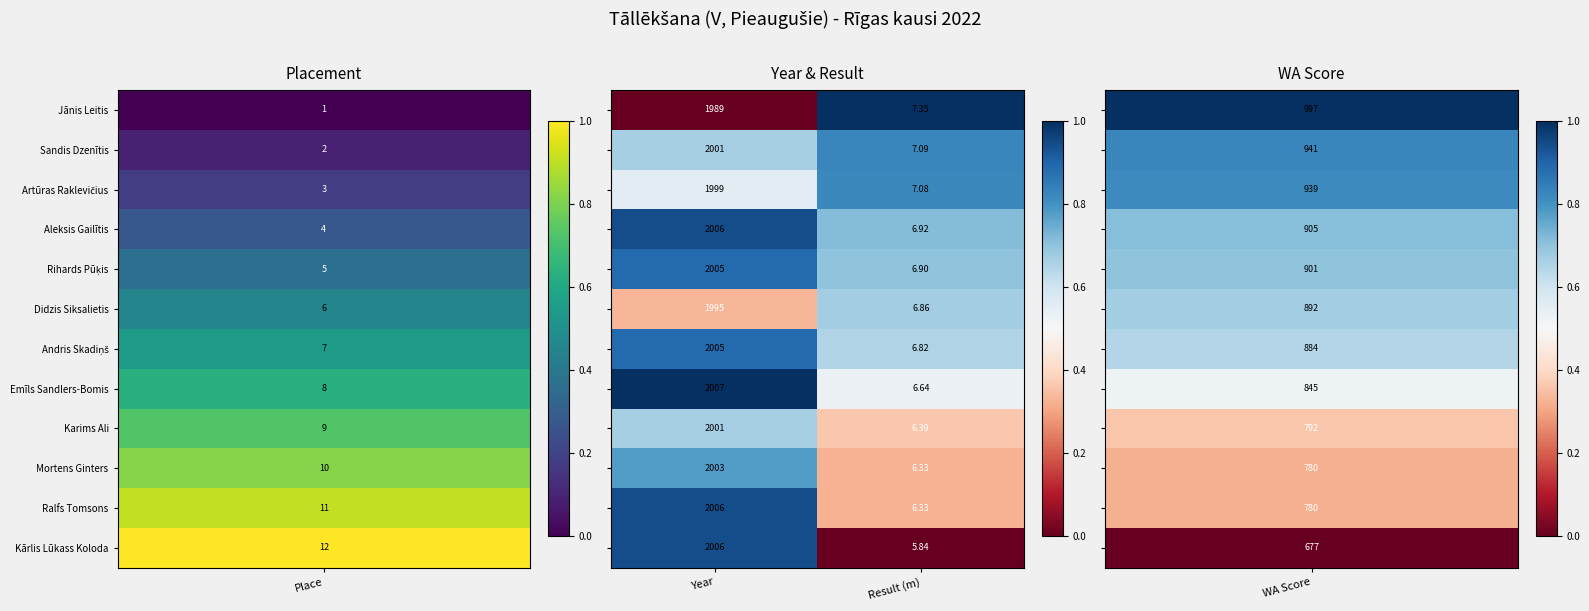

At which category is the sum across all series the highest?

Year